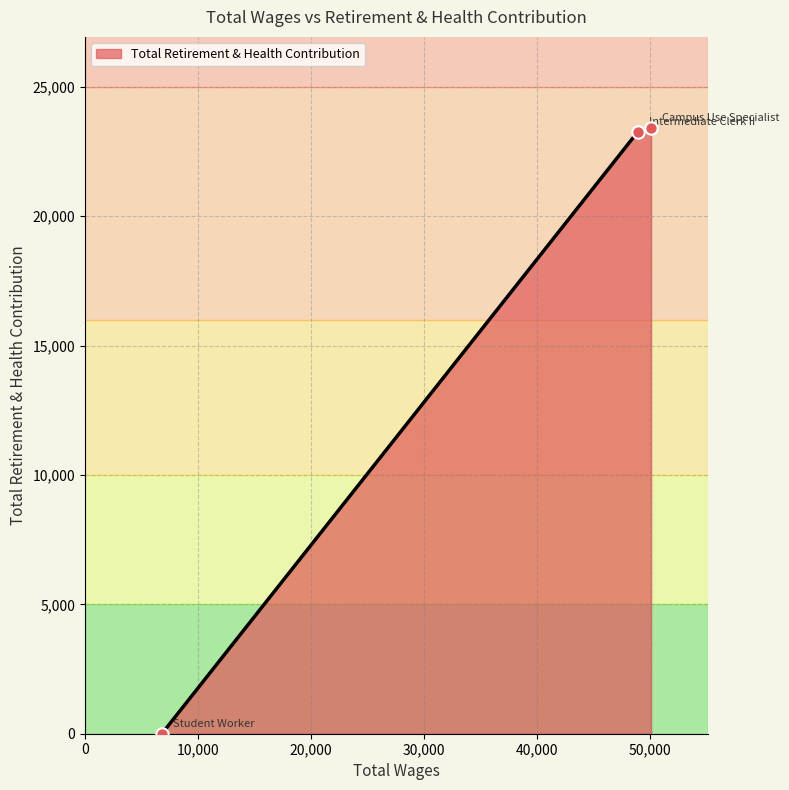

Which has a higher value, Campus Use Specialist or Student Worker?

Campus Use Specialist